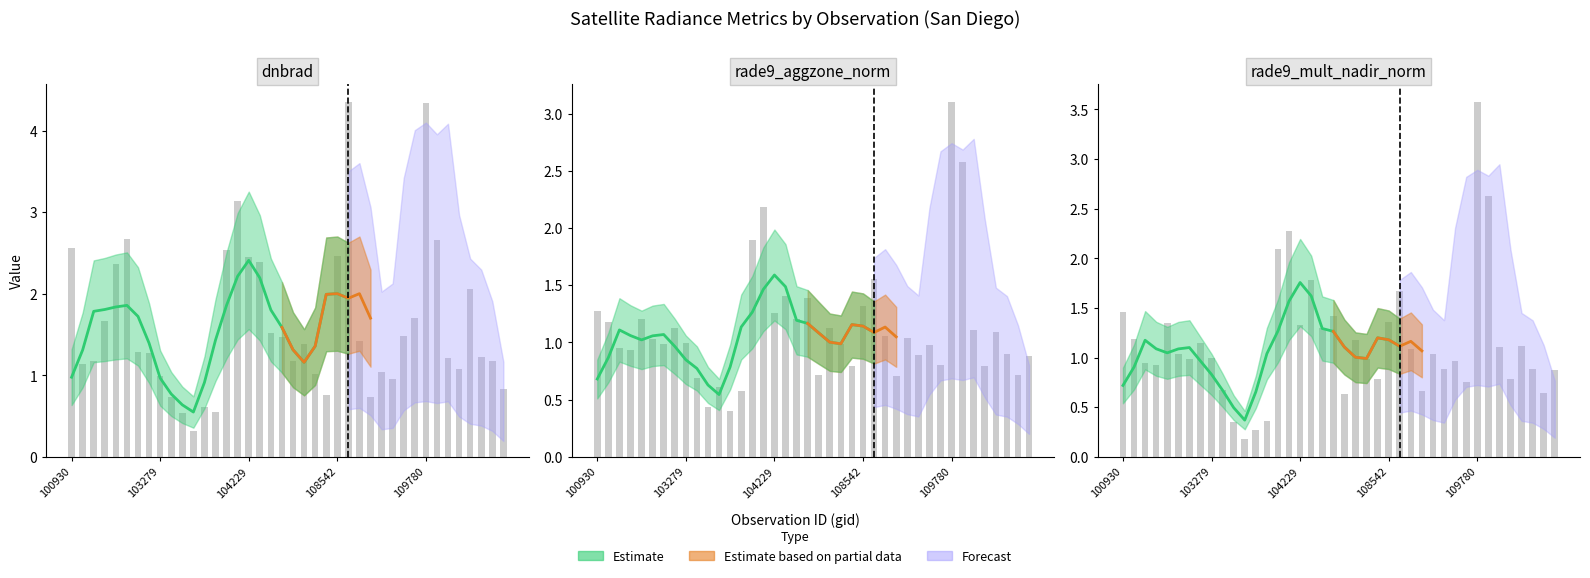

What is the value of the dnbrad bar at the 27th from the left?

1.4